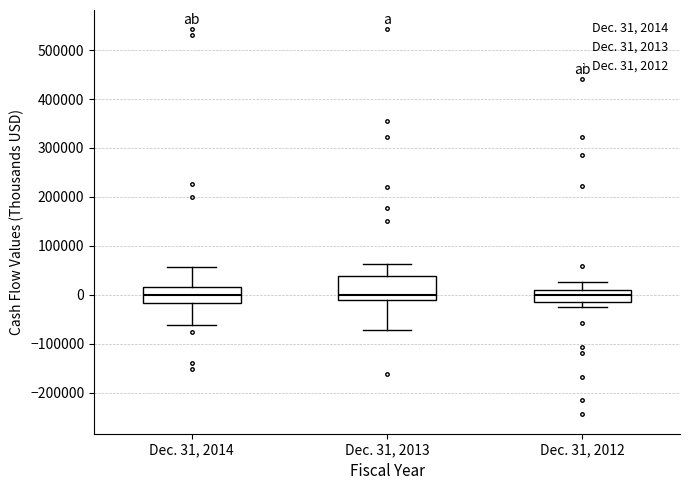

Where is the upper edge of the box for Dec. 31, 2012 on the y-axis? The values are not printed on the chart, so give them approximately, as read against the axis.

10000